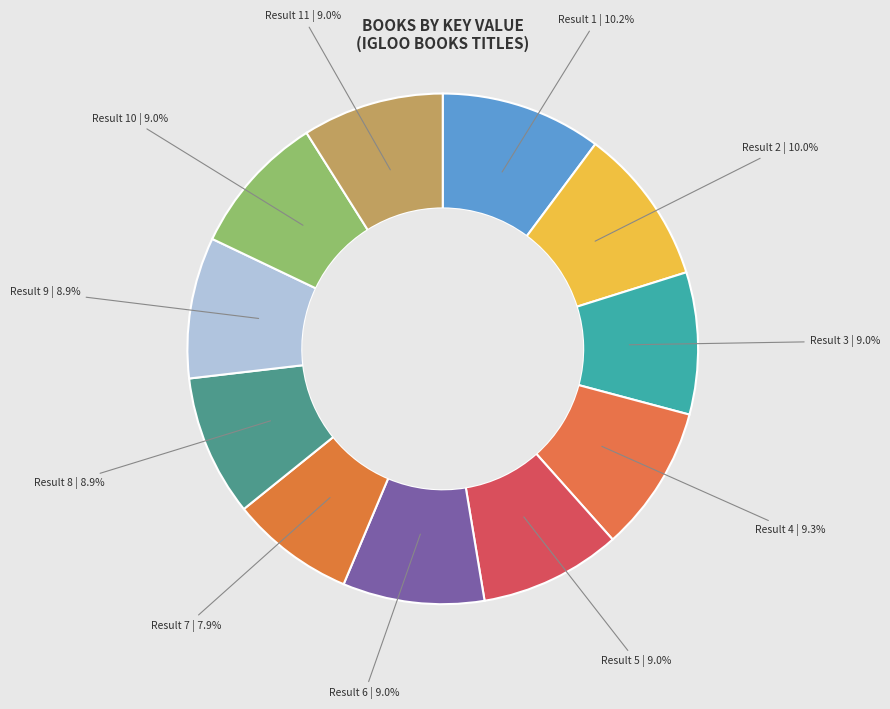

Which slice is the smallest?

Result 7